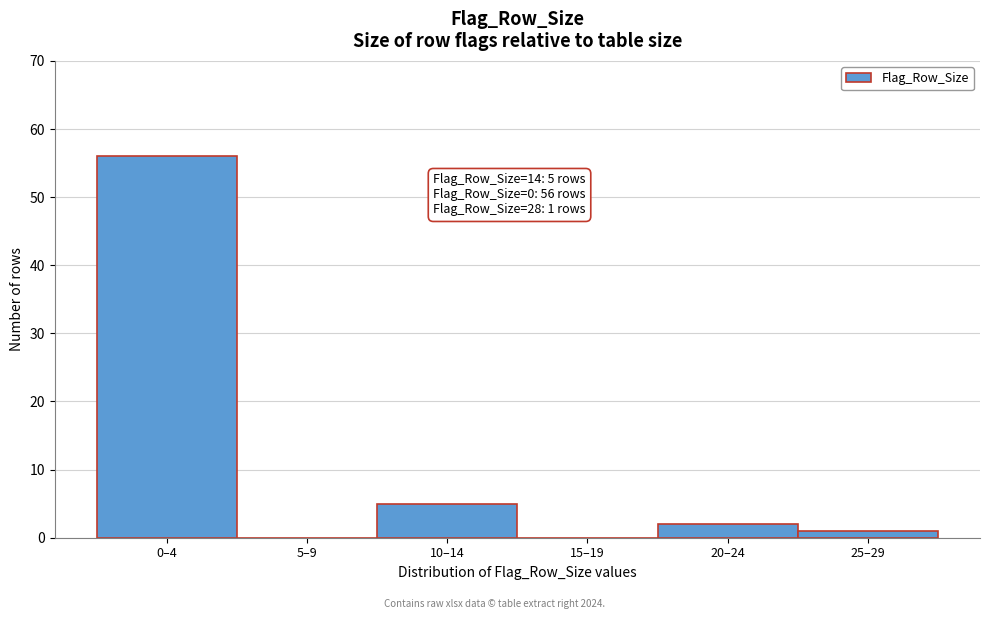

Reading left to right, what are all the values shown in this chart?

0–4=56	5–9=0	10–14=5	15–19=0	20–24=2	25–29=1